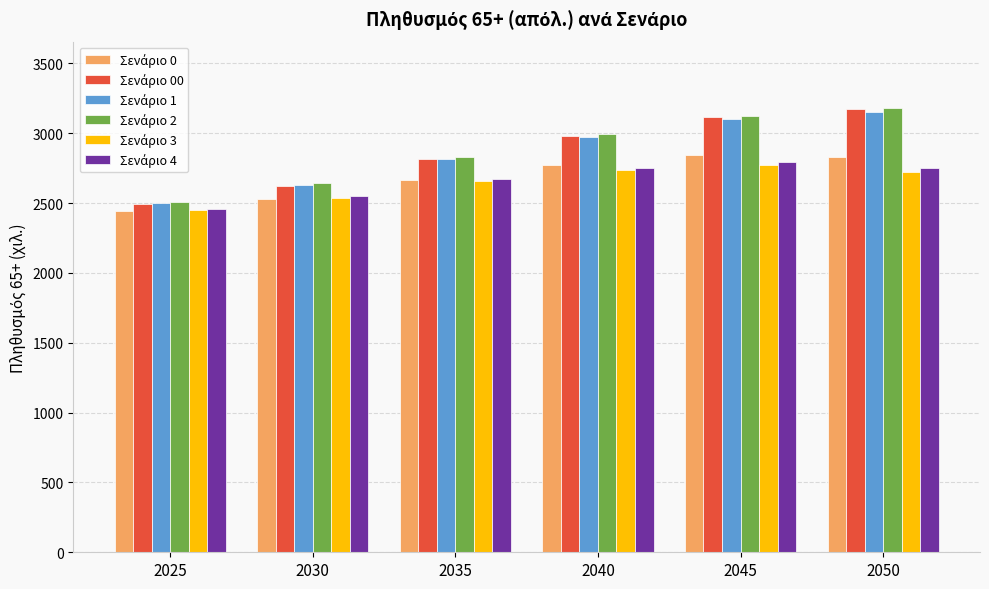

What is the maximum value shown in the chart?

3178.7